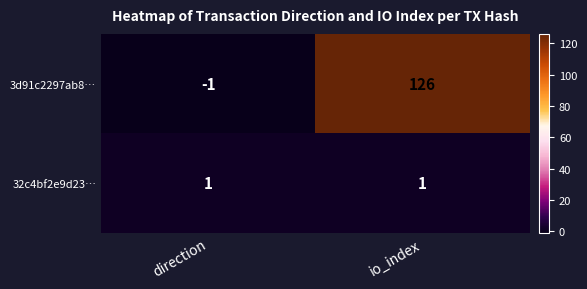

Reading left to right, transcribe all the data shown in this chart.

3d91c2297ab8…: direction=-1	io_index=126
32c4bf2e9d23…: direction=1	io_index=1